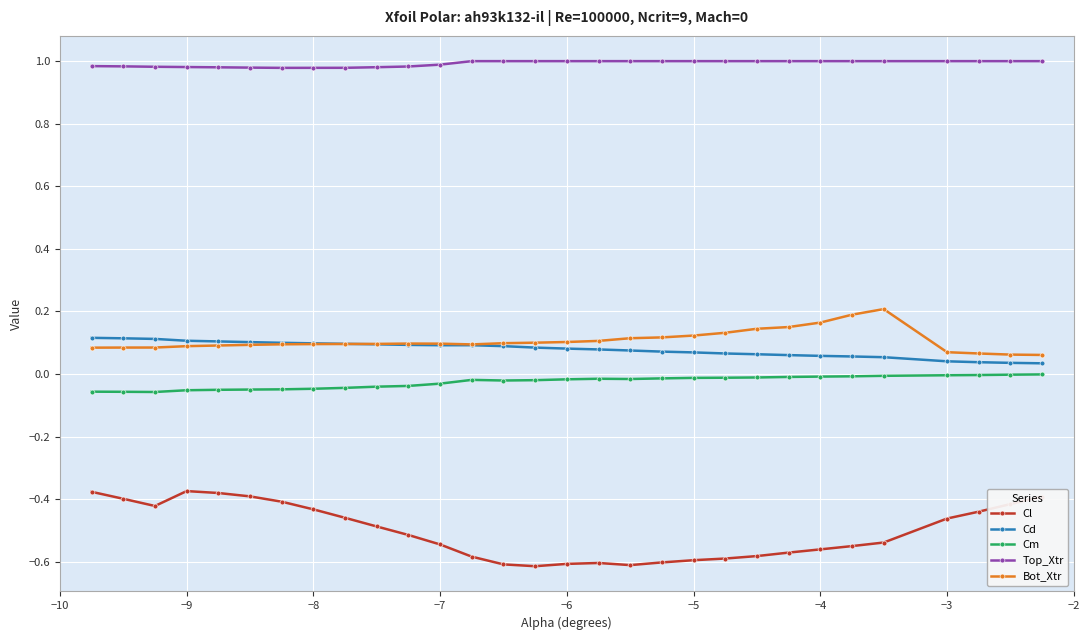

Which series has the largest range (max minus min)?

Cl